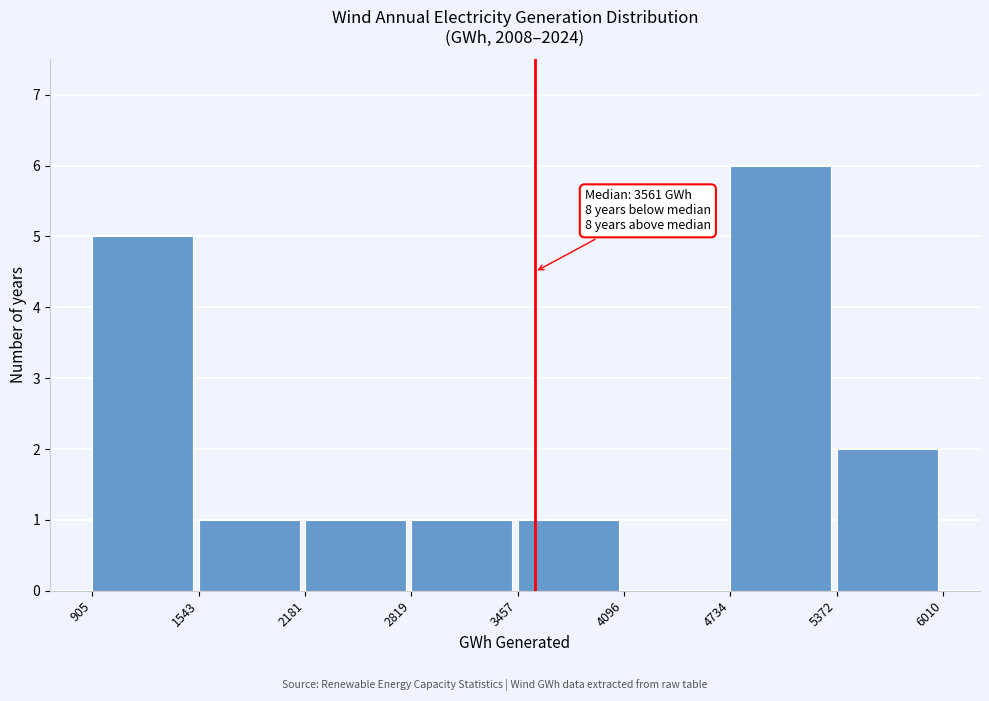

Over which range of the x-axis is the bar tallest?

4734 to 5372